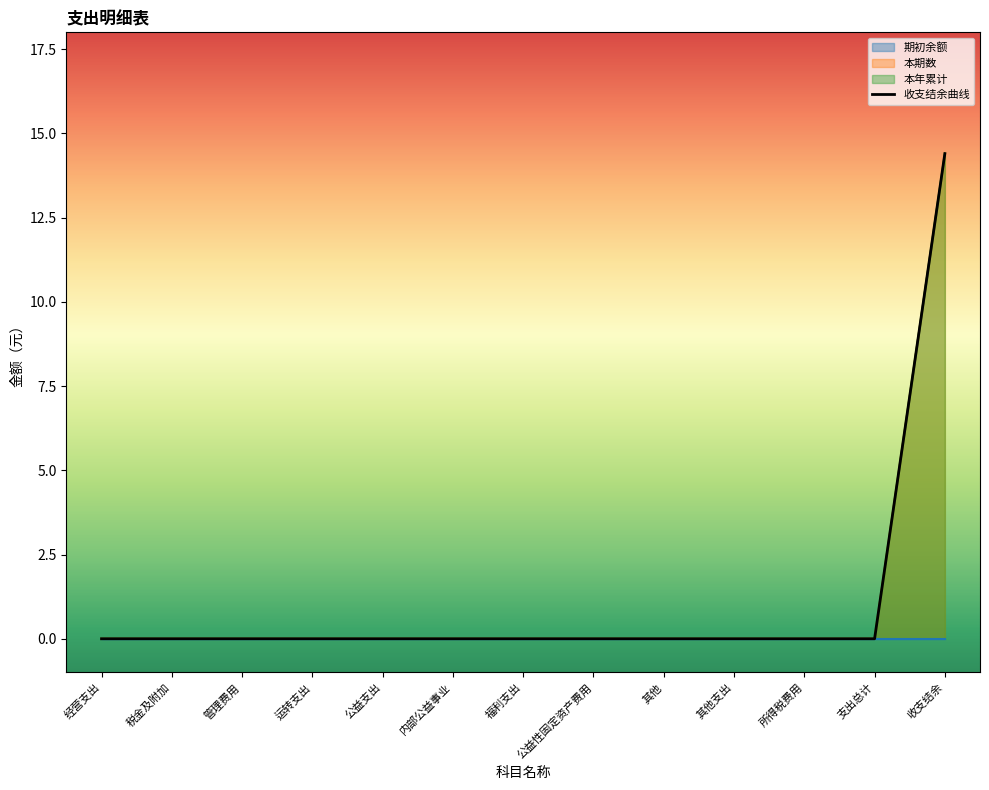

Reading left to right, list all the values displayed in this chart.

本期数: 经营支出=0.0	税金及附加=0.0	管理费用=0.0	运转支出=0.0	公益支出=0.0	内部公益事业=0.0	福利支出=0.0	公益性固定资产费用=0.0	其他=0.0	其他支出=0.0	所得税费用=0.0	支出总计=0.0	收支结余=14.4
本年累计: 经营支出=0.0	税金及附加=0.0	管理费用=0.0	运转支出=0.0	公益支出=0.0	内部公益事业=0.0	福利支出=0.0	公益性固定资产费用=0.0	其他=0.0	其他支出=0.0	所得税费用=0.0	支出总计=0.0	收支结余=14.4